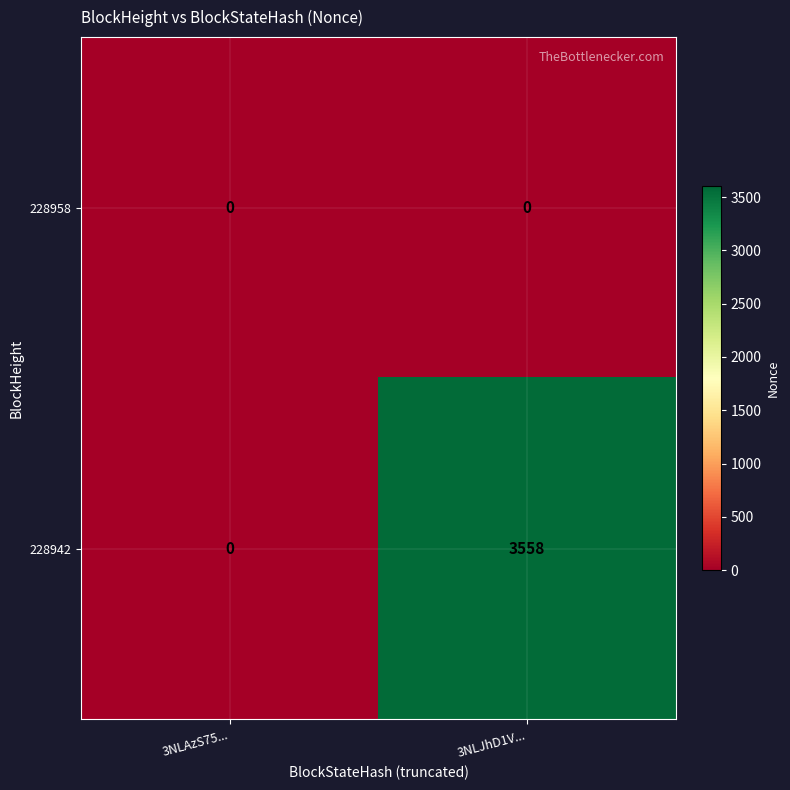

Rank the series by their average value, from highest to lowest.

228942, 228958